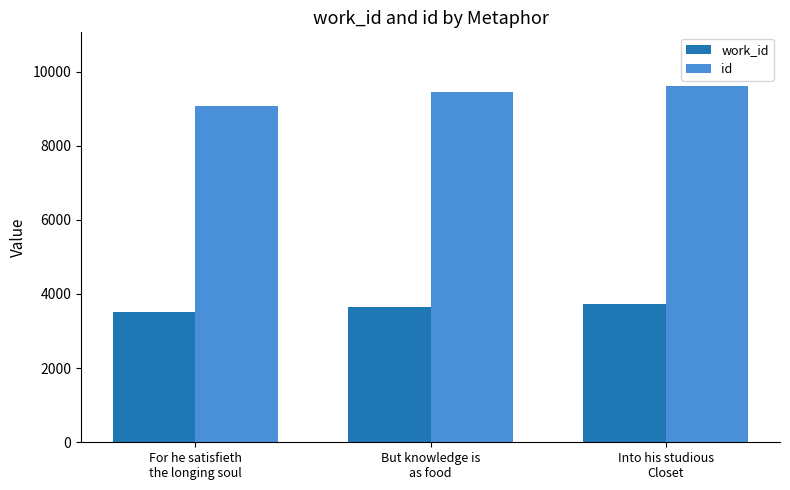

Read the work_id value at But knowledge is
as food.

3636